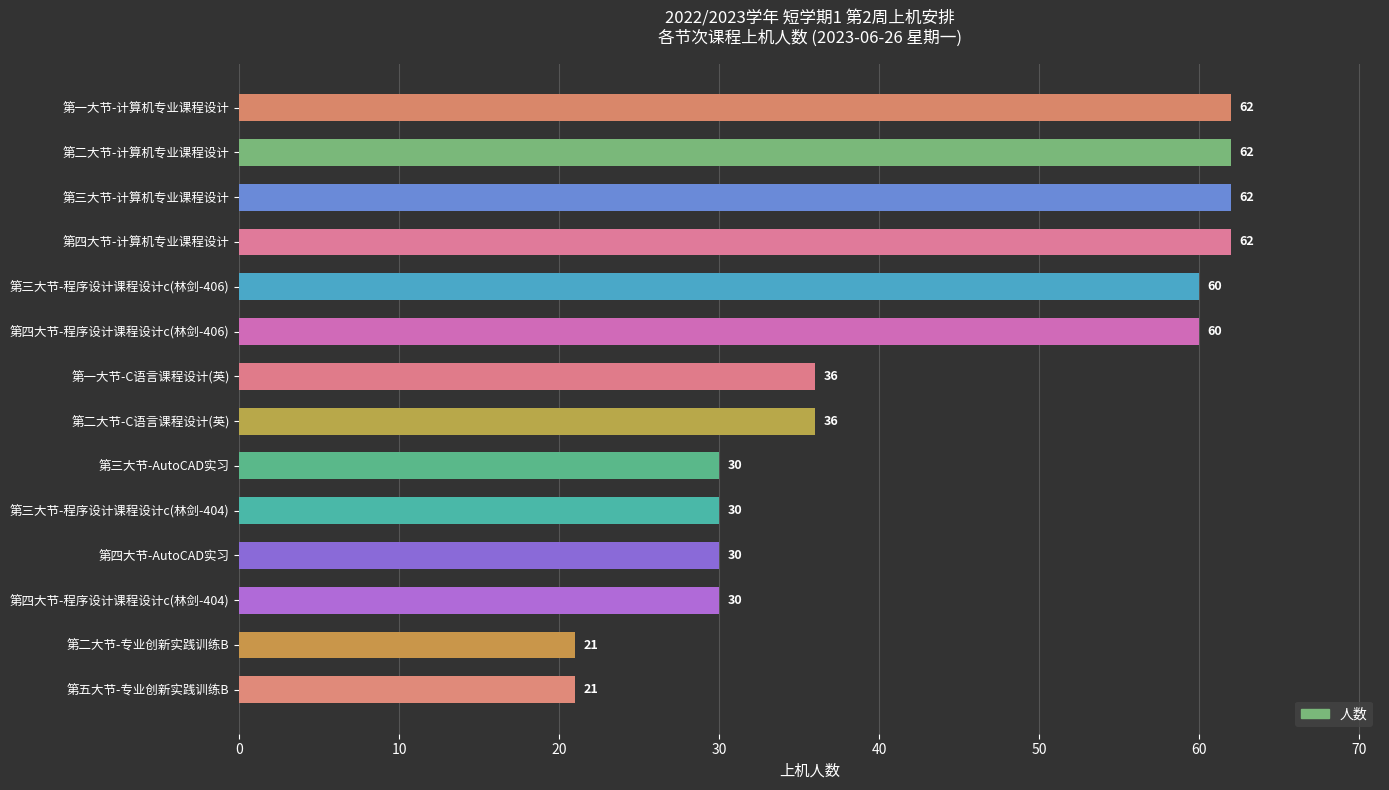

Is it true that the value at 第二大节-专业创新实践训练B is 29?

False